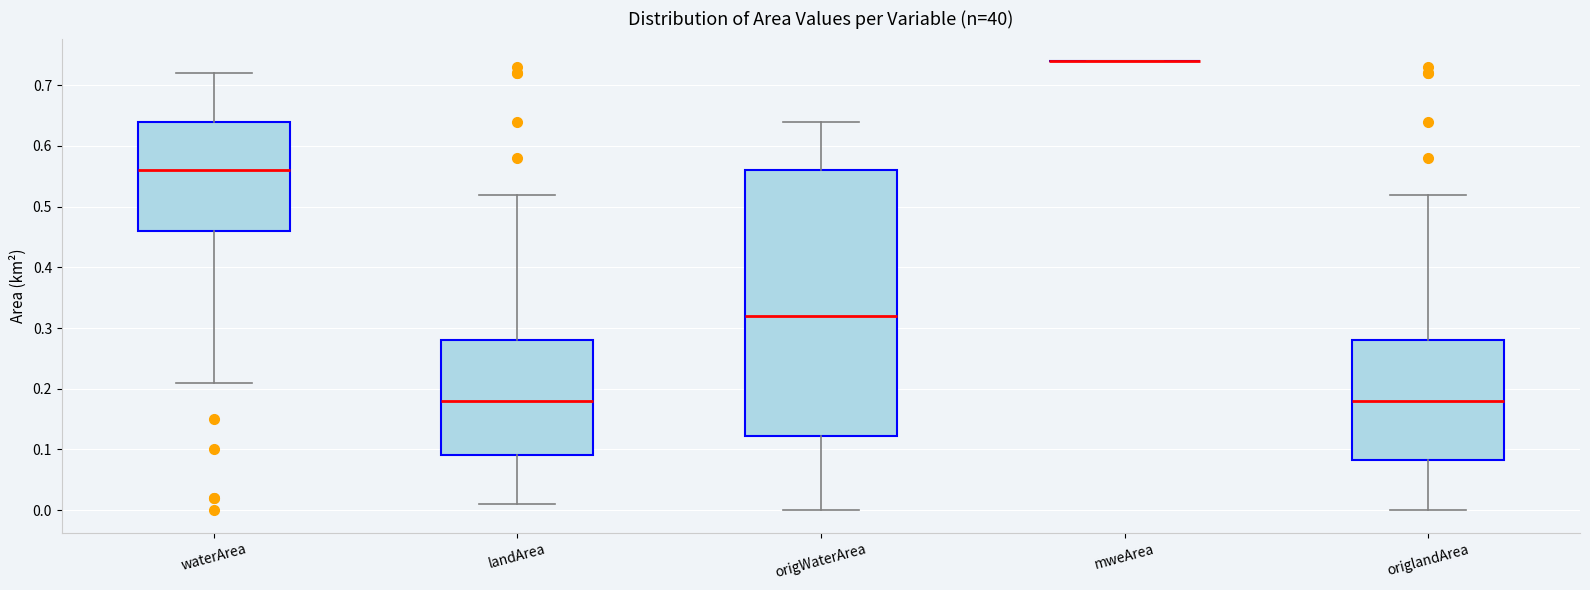

Reading left to right, read every box against the y-axis: the position of its median line, the range the box covers, and the ends of its whiskers. The values are not printed on the chart, so give them approximately, as read against the axis.

waterArea: median 0.56, box 0.46 to 0.64, whiskers 0.21 to 0.72
landArea: median 0.18, box 0.09 to 0.28, whiskers 0.01 to 0.52
origWaterArea: median 0.32, box 0.12 to 0.56, whiskers 0.00 to 0.64
mweArea: box collapsed to a line at 0.74, whiskers 0.74 to 0.74
origlandArea: median 0.18, box 0.08 to 0.28, whiskers 0.00 to 0.52